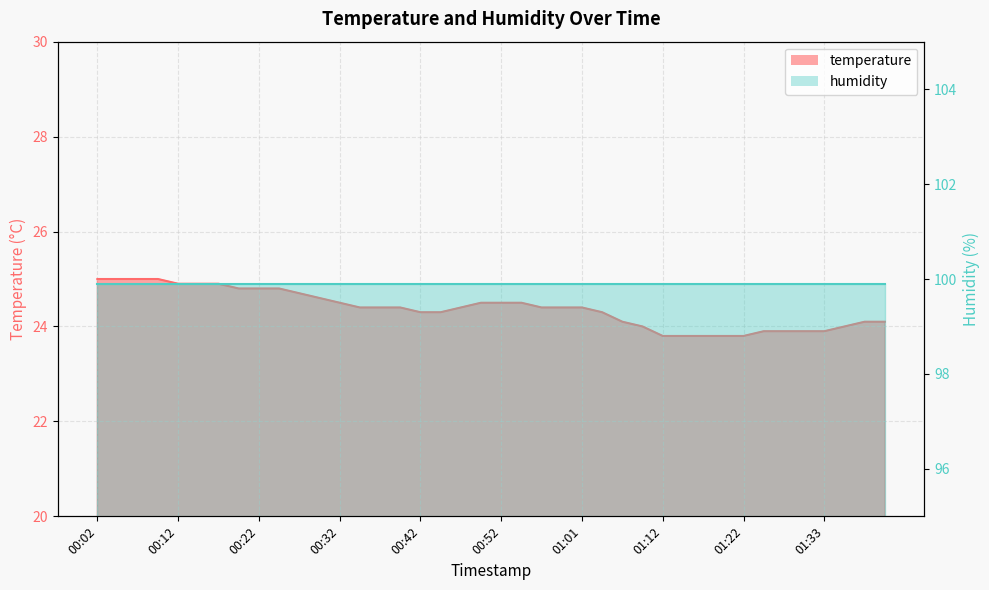

Reading left to right, list all the values displayed in this chart.

00:02=25.0	00:04=25.0	00:07=25.0	00:09=25.0	00:12=24.9	00:14=24.9	00:17=24.9	00:19=24.8	00:22=24.8	00:24=24.8	00:27=24.7	00:29=24.6	00:32=24.5	00:34=24.4	00:37=24.4	00:39=24.4	00:42=24.3	00:44=24.3	00:47=24.4	00:49=24.5	00:52=24.5	00:54=24.5	00:57=24.4	00:59=24.4	01:01=24.4	01:04=24.3	01:06=24.1	01:09=24.0	01:12=23.8	01:14=23.8	01:17=23.8	01:20=23.8	01:22=23.8	01:25=23.9	01:28=23.9	01:30=23.9	01:33=23.9	01:35=24.0	01:38=24.1	01:40=24.1